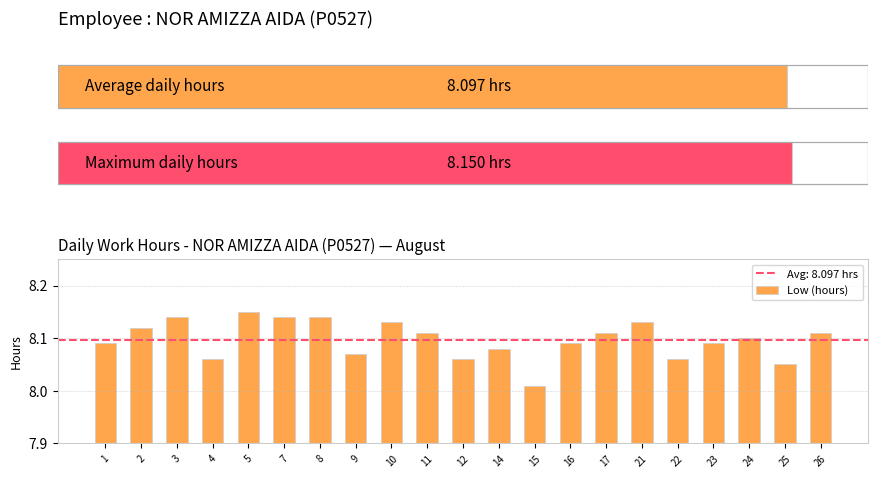

What value does the data have at 12?

8.1